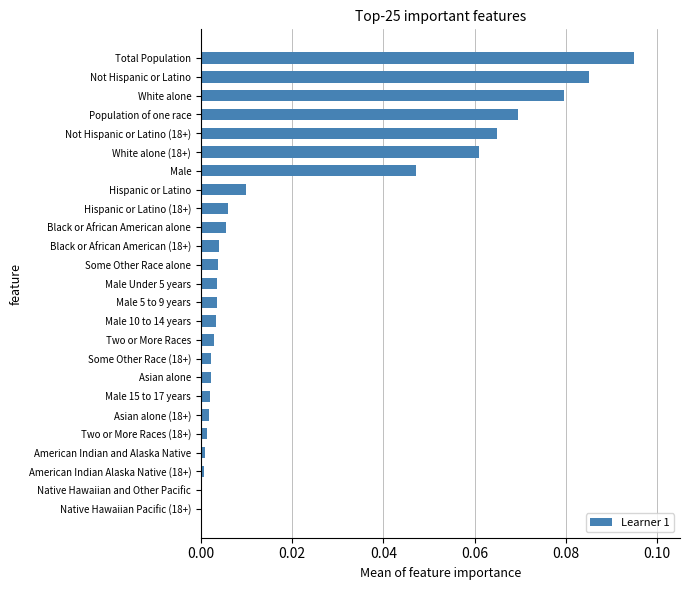

Are the bars grouped side by side (vs. stacked)?

No